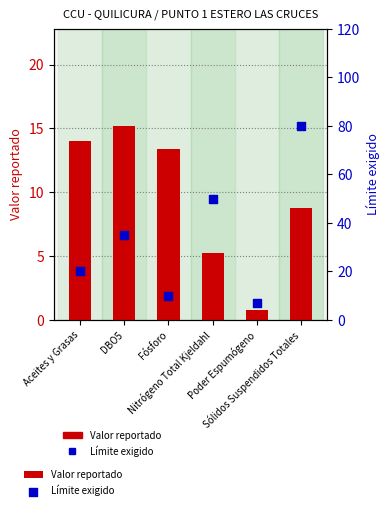

Which series contains the lowest Y value?

Valor reportado